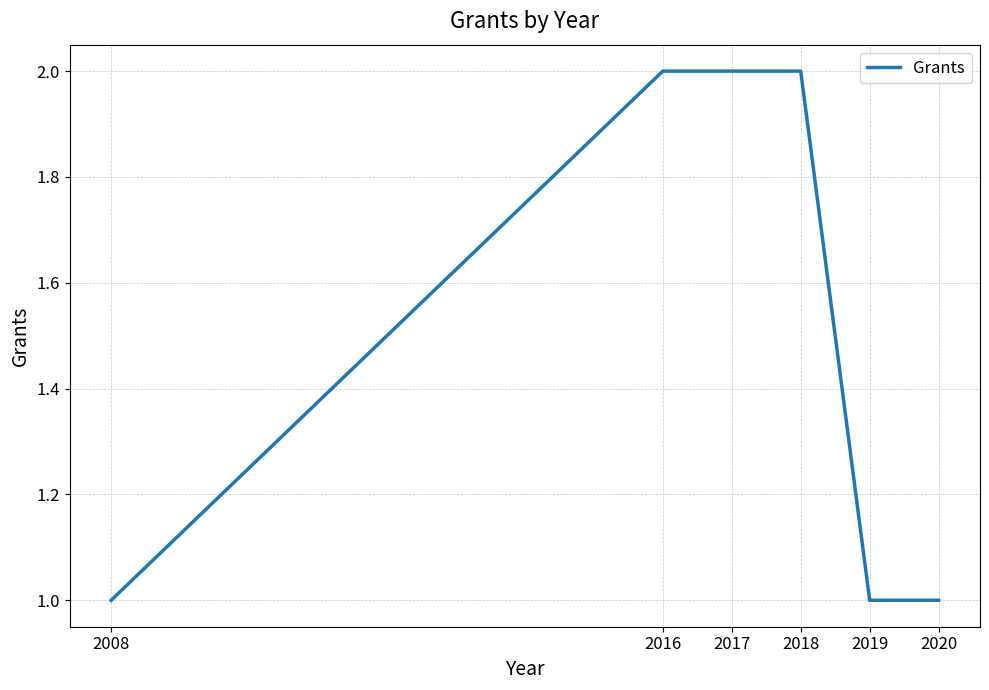

Count the values in the range 1 to 2.

6